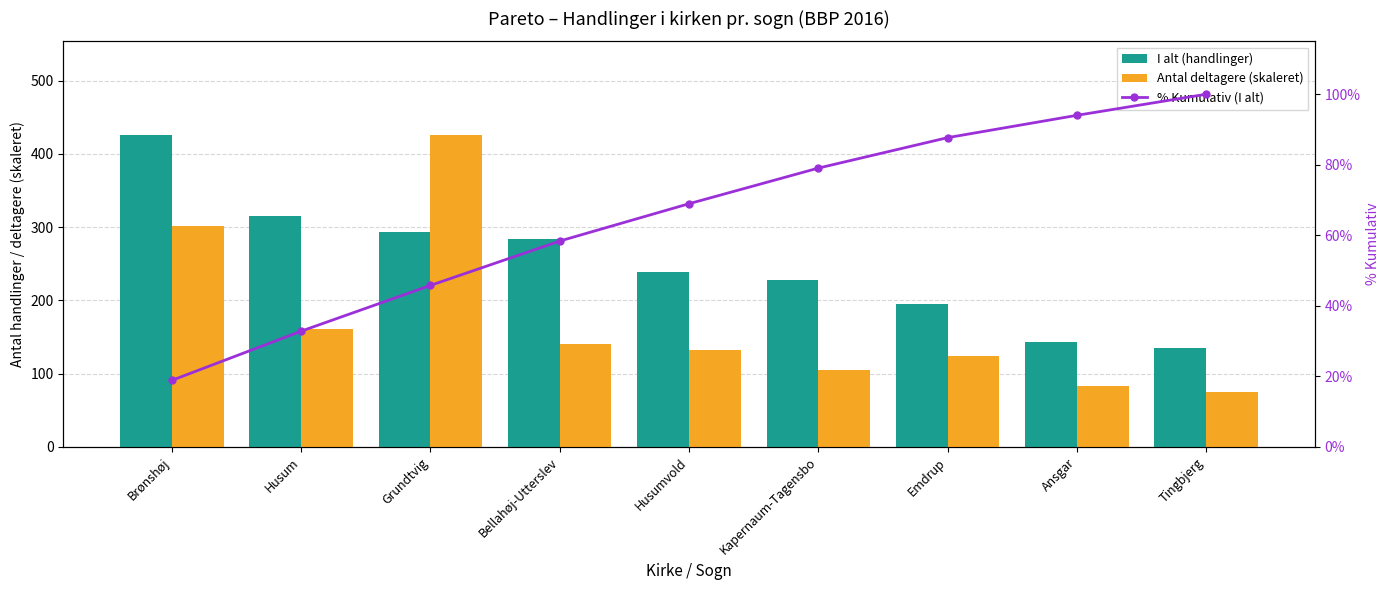

What position from the right is Grundtvig?

7